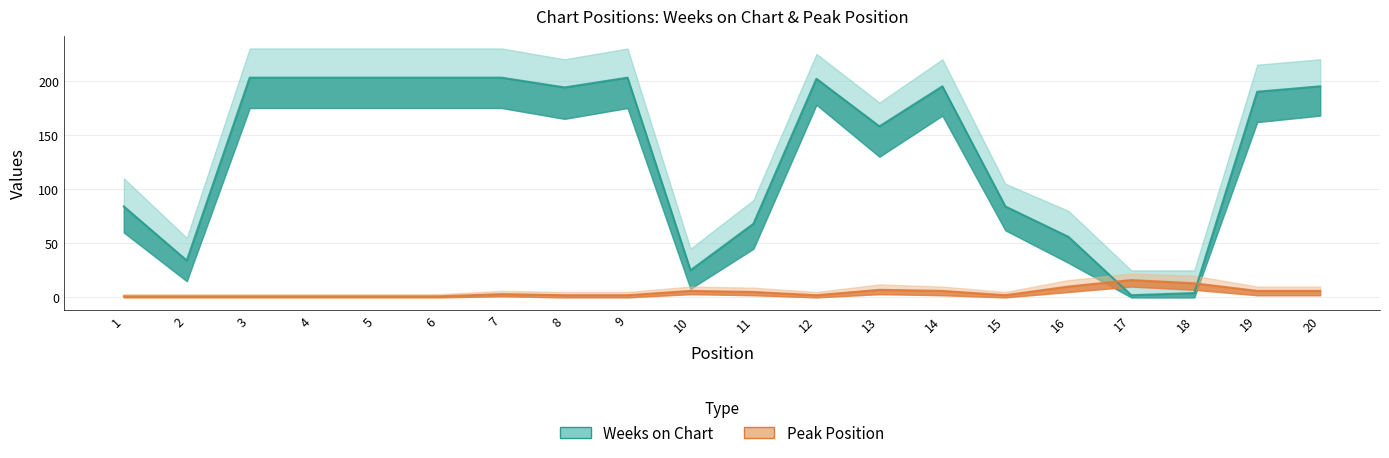

In Weeks on Chart Lower, how many points are lower than both neighbors (excluding endpoints)?

4